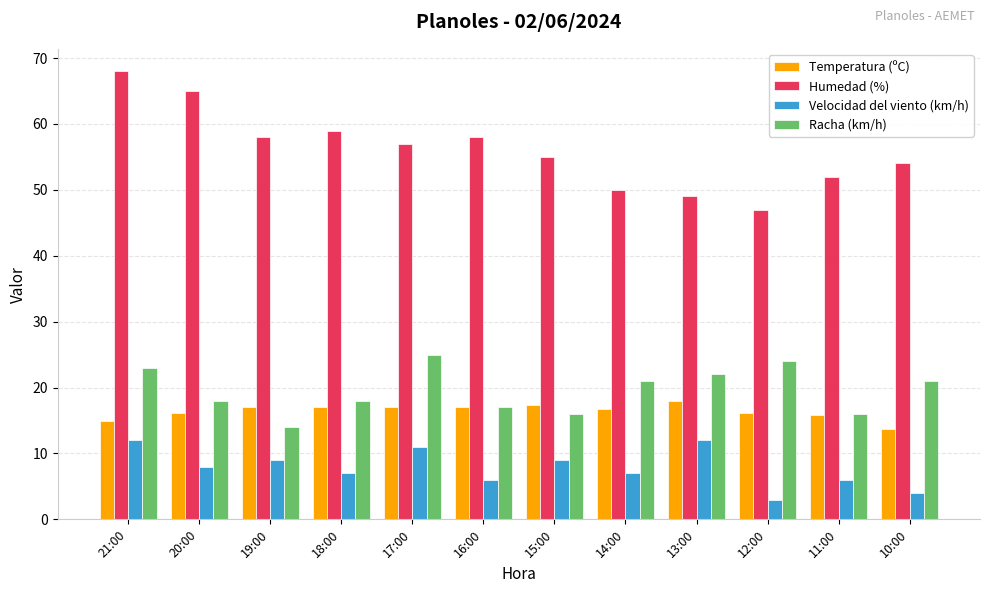

Which category has the highest value across all series?

21:00